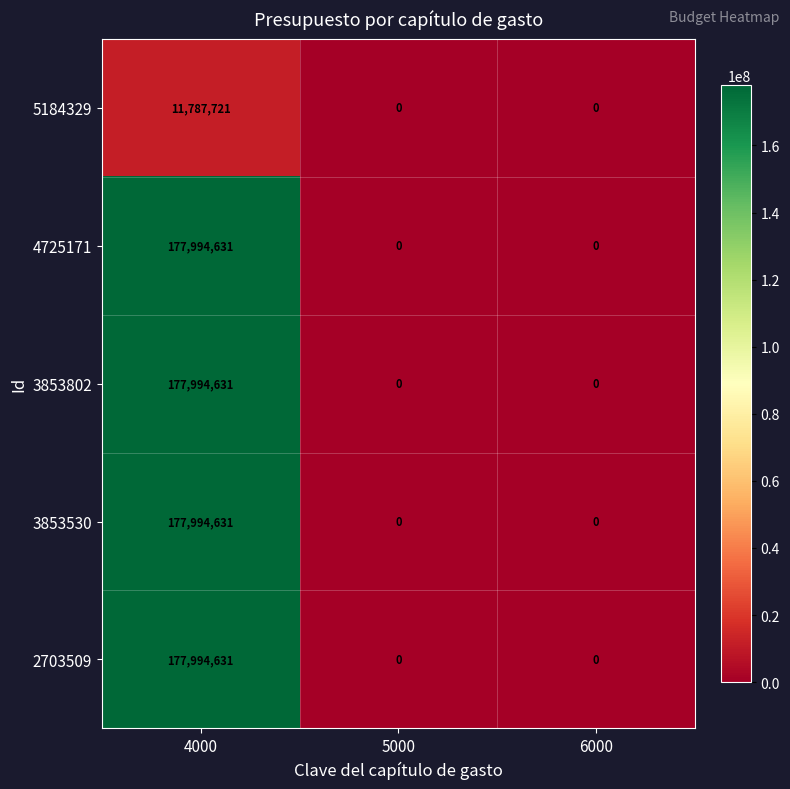

How many 2703509 values are between 0 and 177994631?

3